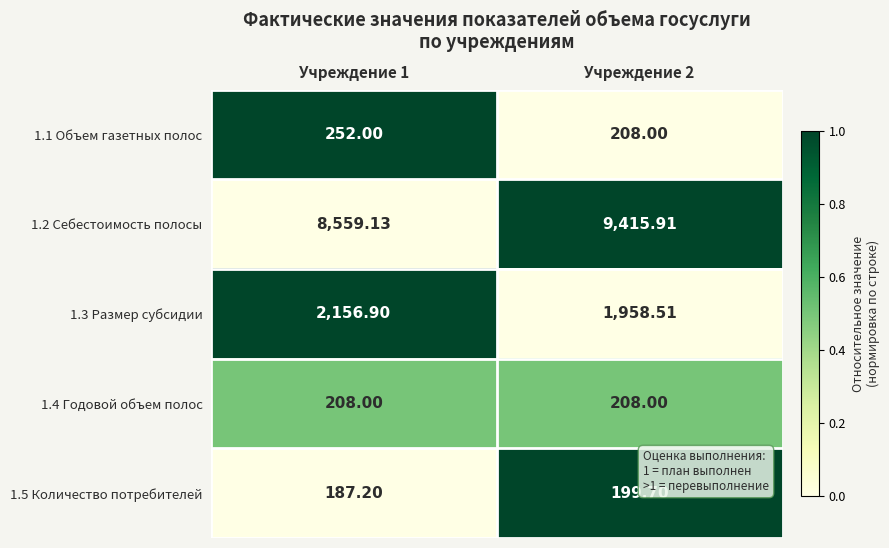

Count the number of data series in this chart.

5